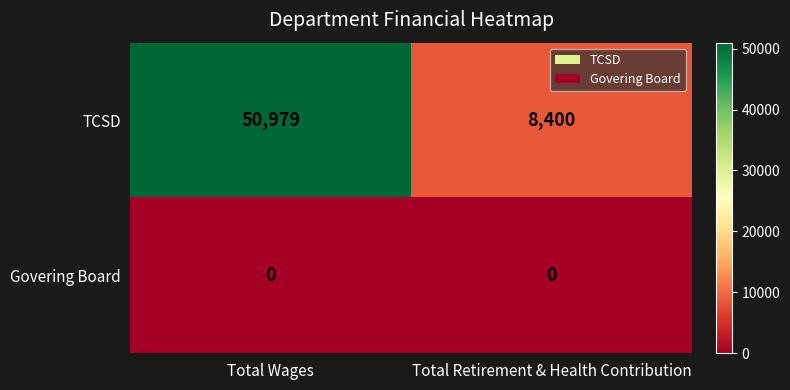

Reading left to right, list all the values displayed in this chart.

TCSD: Total Wages=50979	Total Retirement & Health Contribution=8400
Govering Board: Total Wages=0	Total Retirement & Health Contribution=0